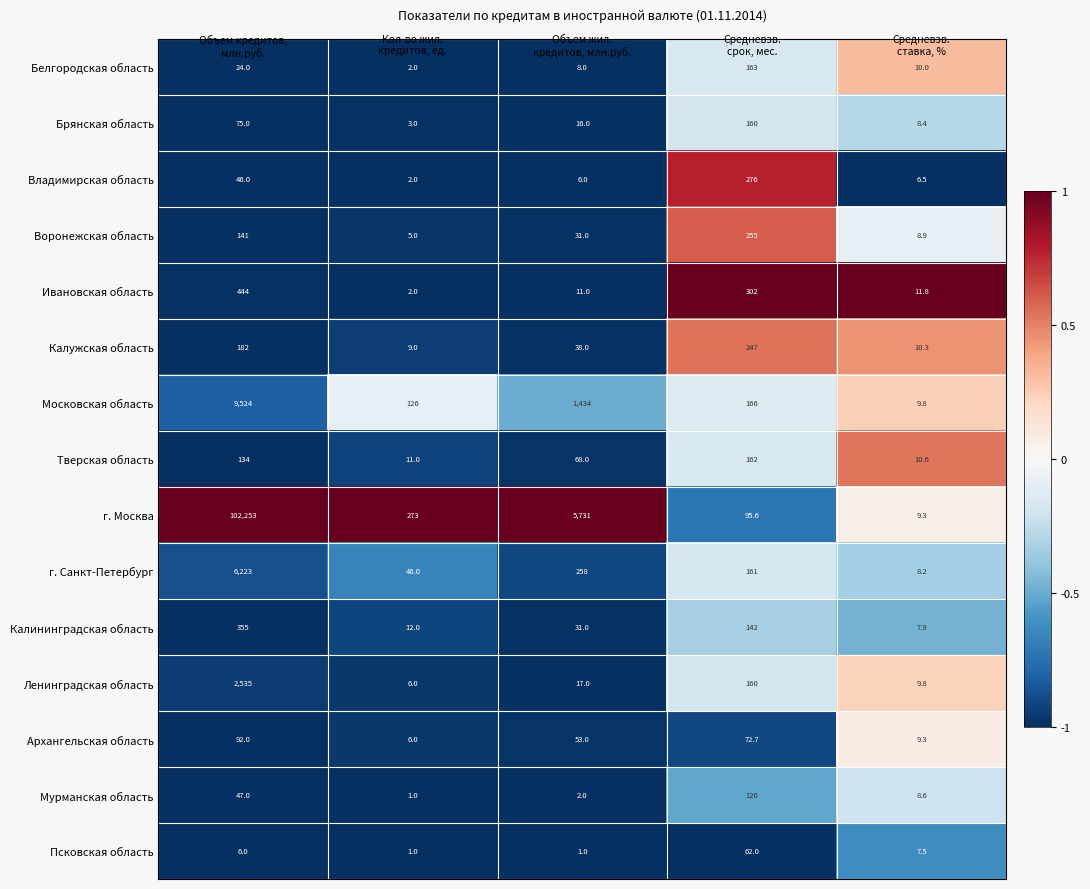

What is the difference between the maximum and minimum values in the г. Санкт-Петербург series?

6214.8